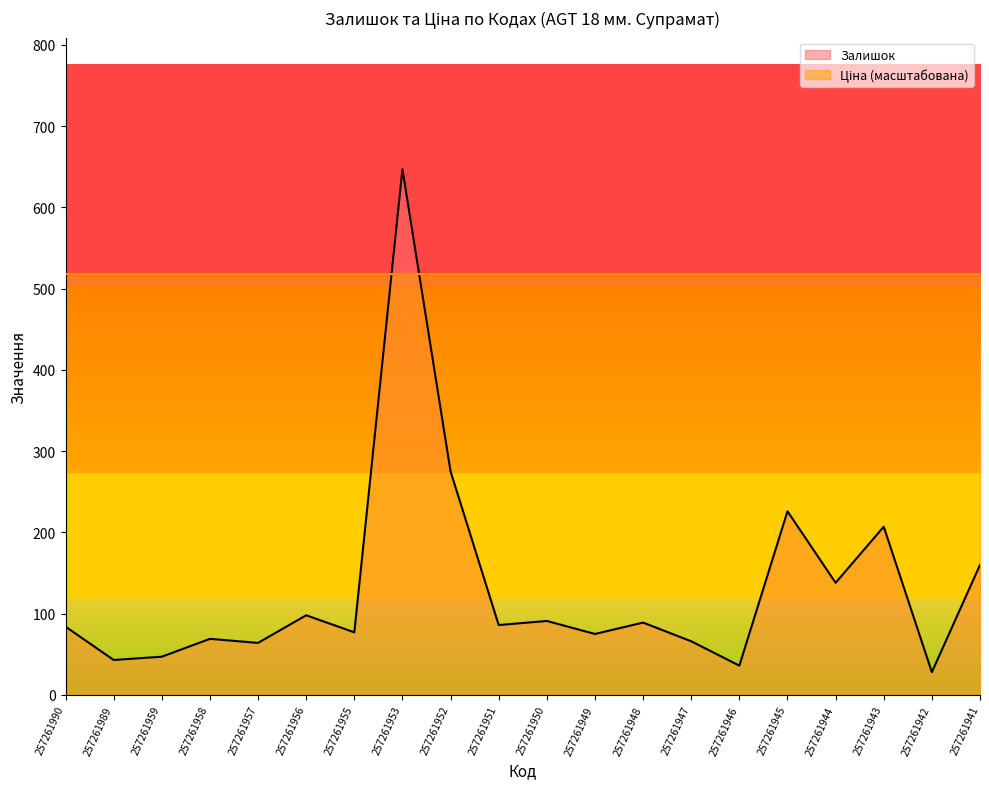

At which category does the data reach its first local valley?

257261989